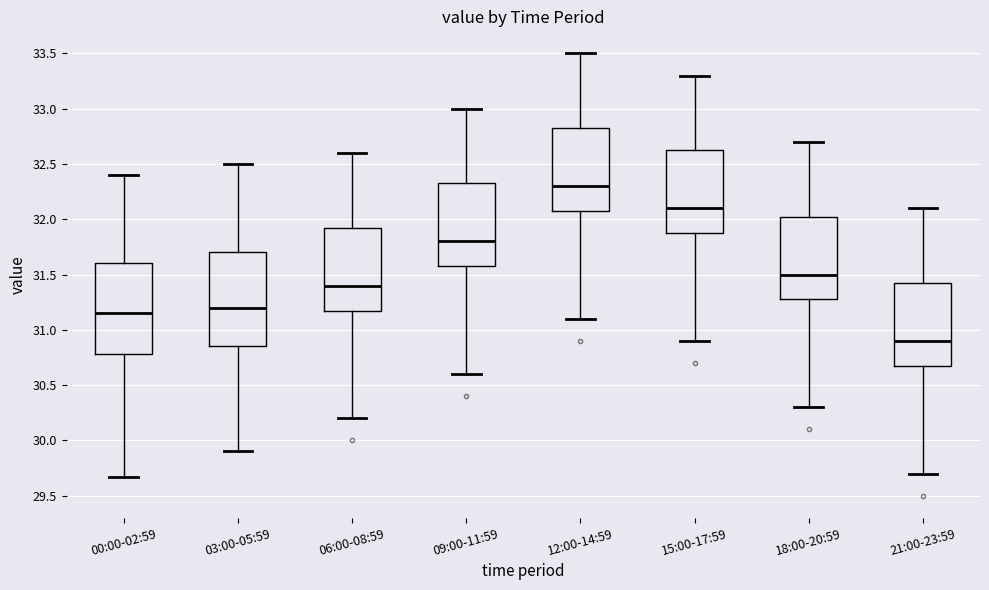

Reading left to right, read every box against the y-axis: the position of its median line, the range the box covers, and the ends of its whiskers. The values are not printed on the chart, so give them approximately, as read against the axis.

00:00-02:59: median 31.15, box 30.80 to 31.60, whiskers 29.65 to 32.40
03:00-05:59: median 31.20, box 30.85 to 31.70, whiskers 29.90 to 32.50
06:00-08:59: median 31.40, box 31.20 to 31.95, whiskers 30.20 to 32.60
09:00-11:59: median 31.80, box 31.60 to 32.35, whiskers 30.60 to 33.00
12:00-14:59: median 32.30, box 32.10 to 32.85, whiskers 31.10 to 33.50
15:00-17:59: median 32.10, box 31.90 to 32.65, whiskers 30.90 to 33.30
18:00-20:59: median 31.50, box 31.30 to 32.05, whiskers 30.30 to 32.70
21:00-23:59: median 30.90, box 30.70 to 31.45, whiskers 29.70 to 32.10